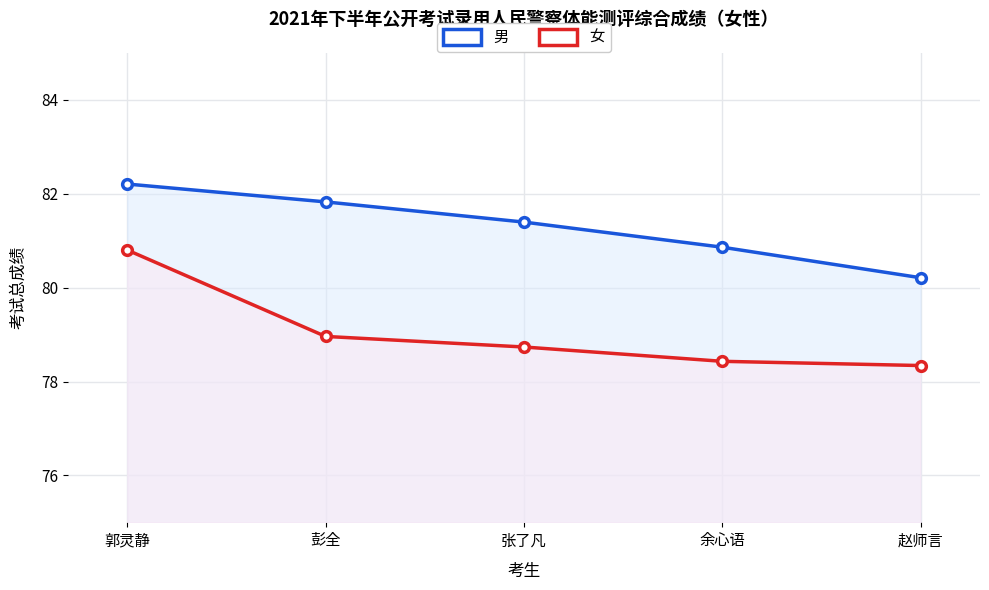

What position from the right is 张了凡?

3